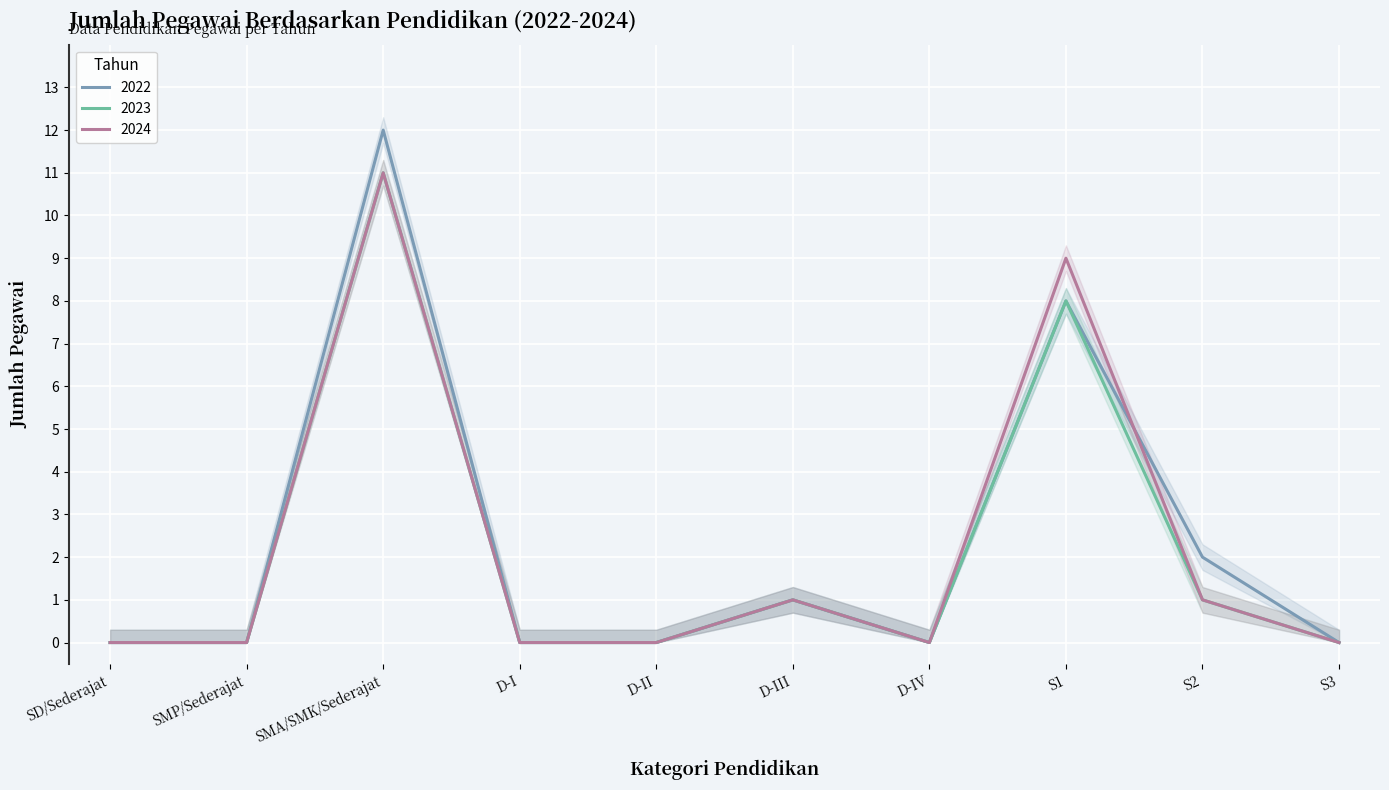

What is the sum of all 2022 values?

23